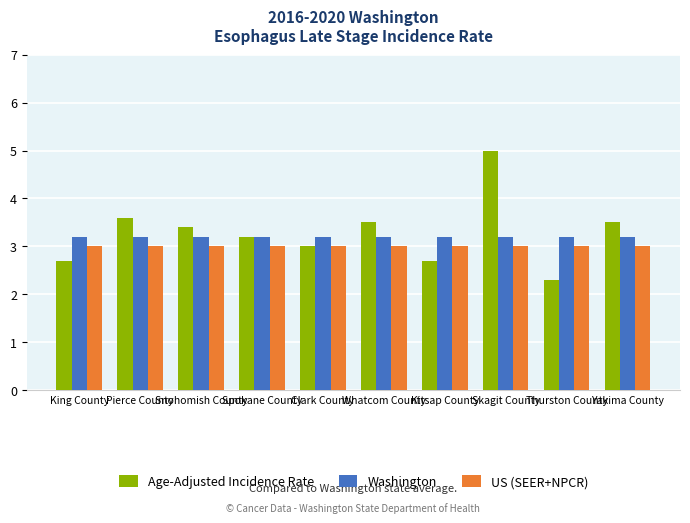

True or false: US (SEER+NPCR) has a value of 4.1 at King County.

False